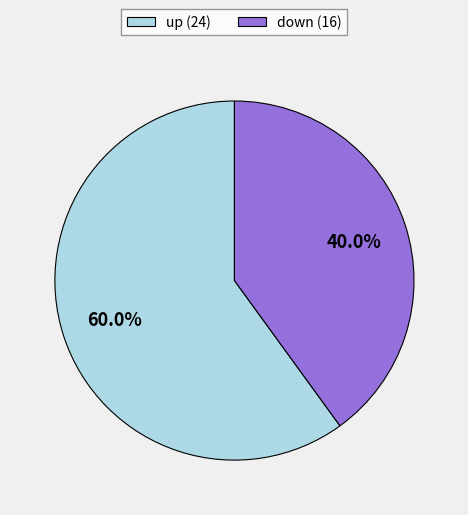

Which slice is the smallest?

down